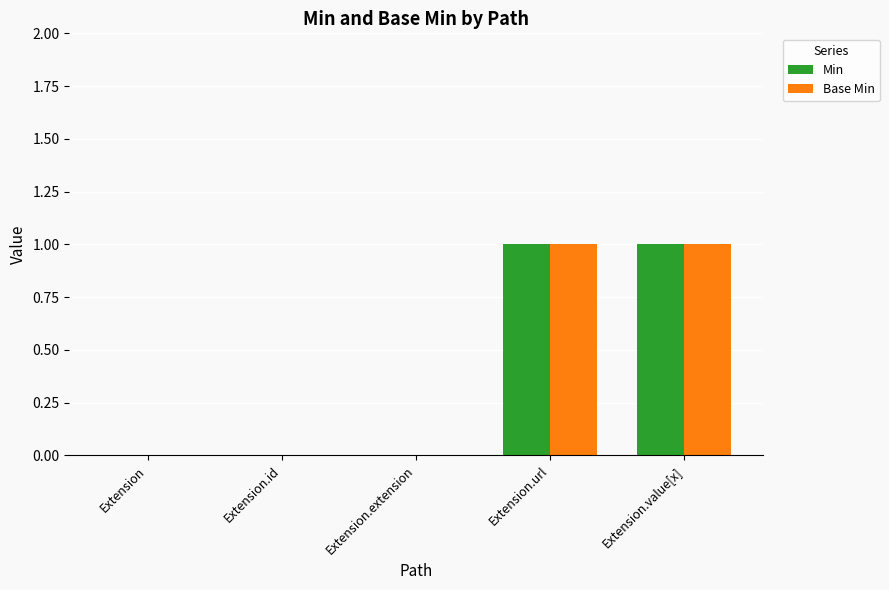

Is the value of Min at Extension.extension greater than the value of Base Min at Extension.value[x]?

No